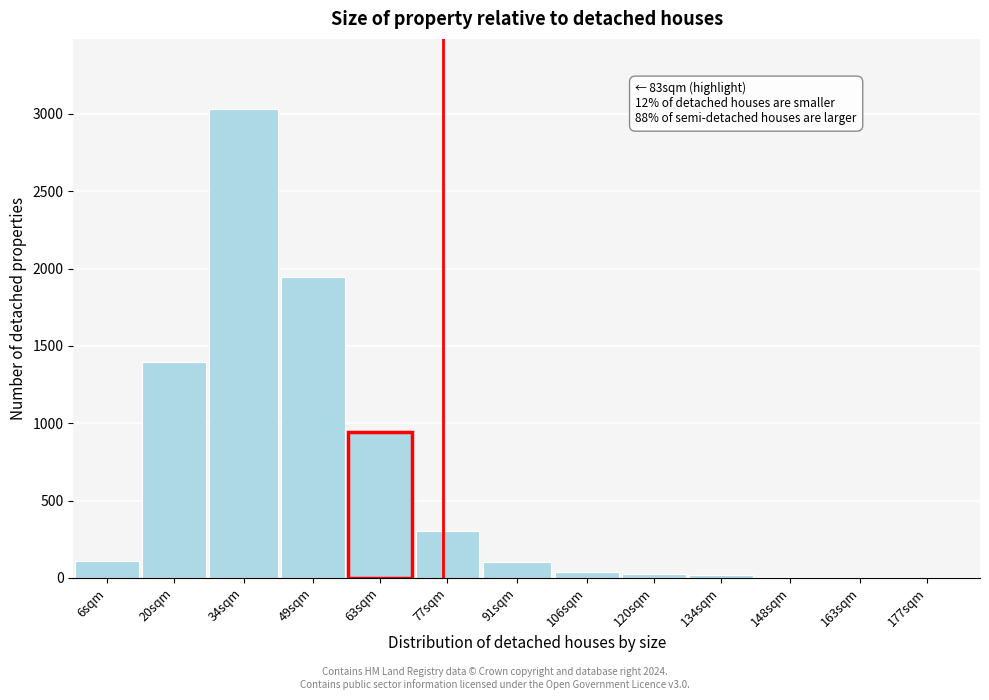

Which label corresponds to the largest value in the chart?

34sqm